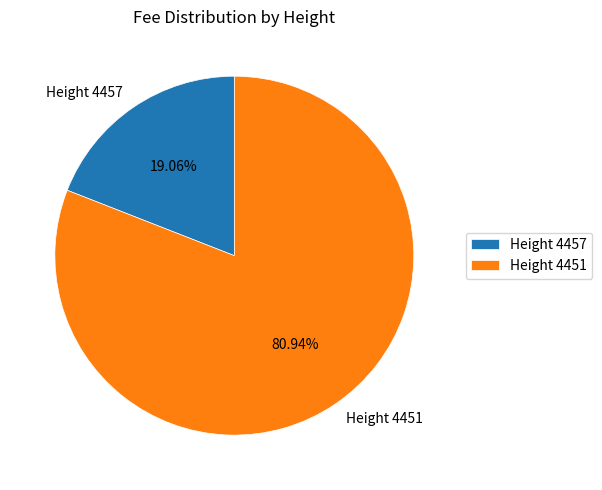

To the nearest percent, what is the average slice percentage?

50%